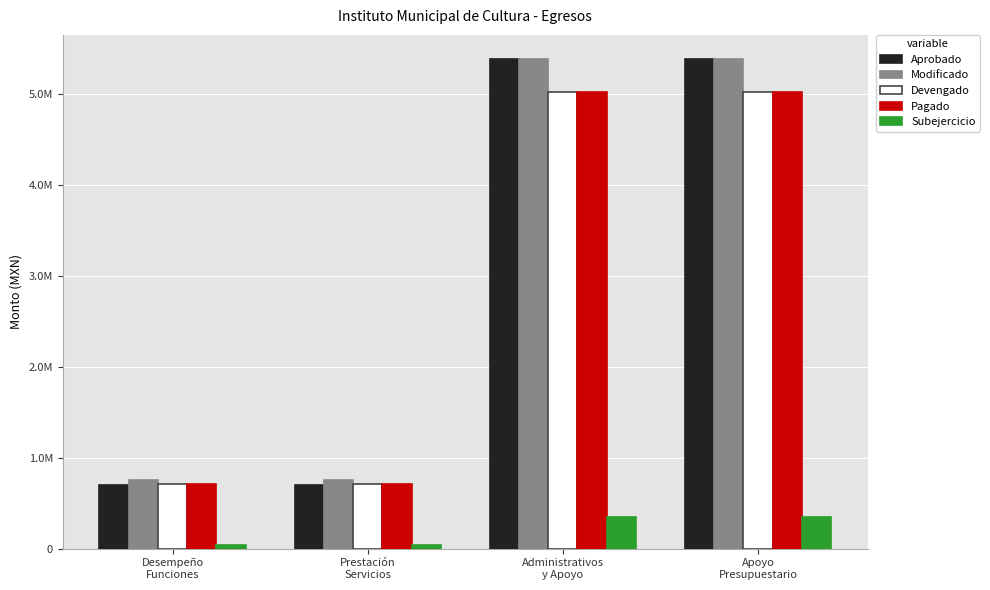

Which has a higher value, Administrativos
y Apoyo or Apoyo
Presupuestario?

Administrativos
y Apoyo